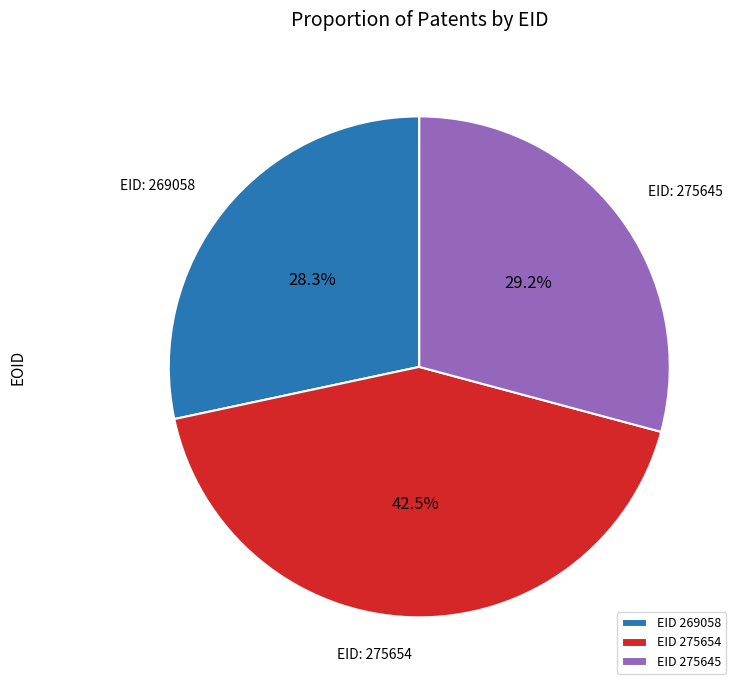

Combined, what portion of the pie is EID 275645 and EID 269058?

57.5%